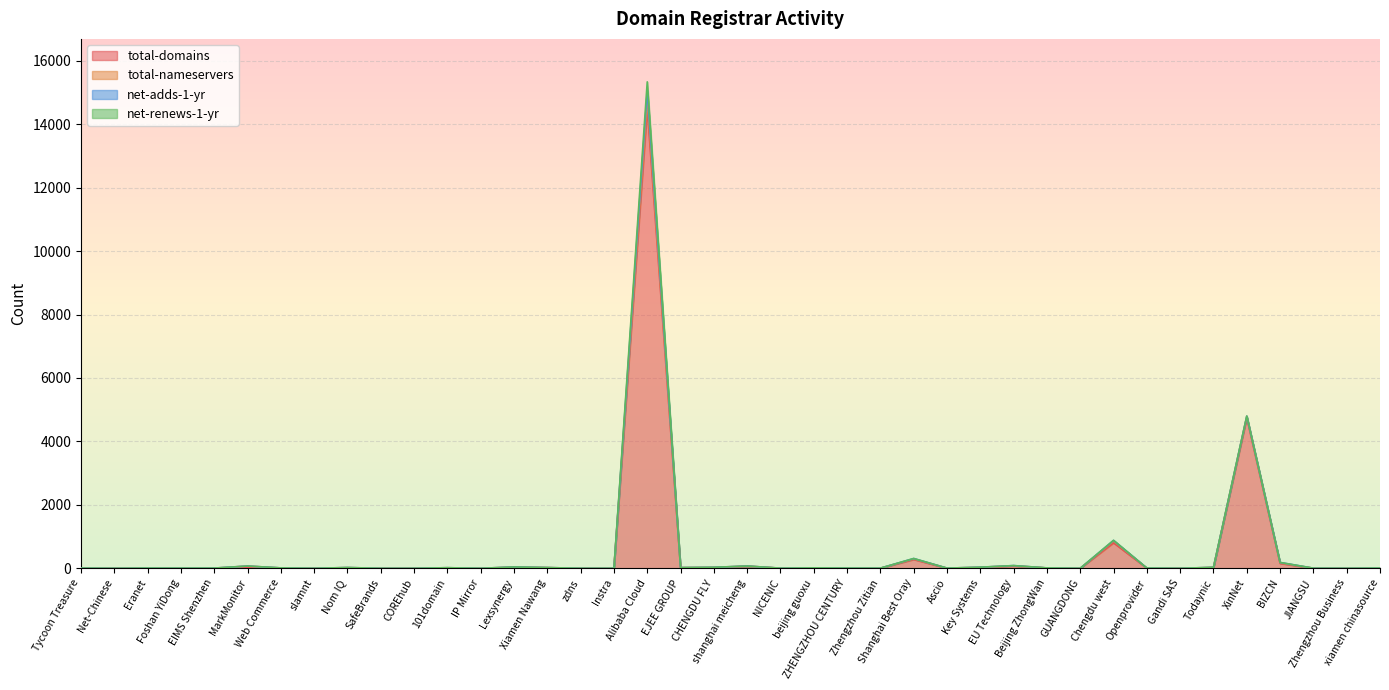

At which category does total-nameservers reach its first local valley?

Net-Chinese